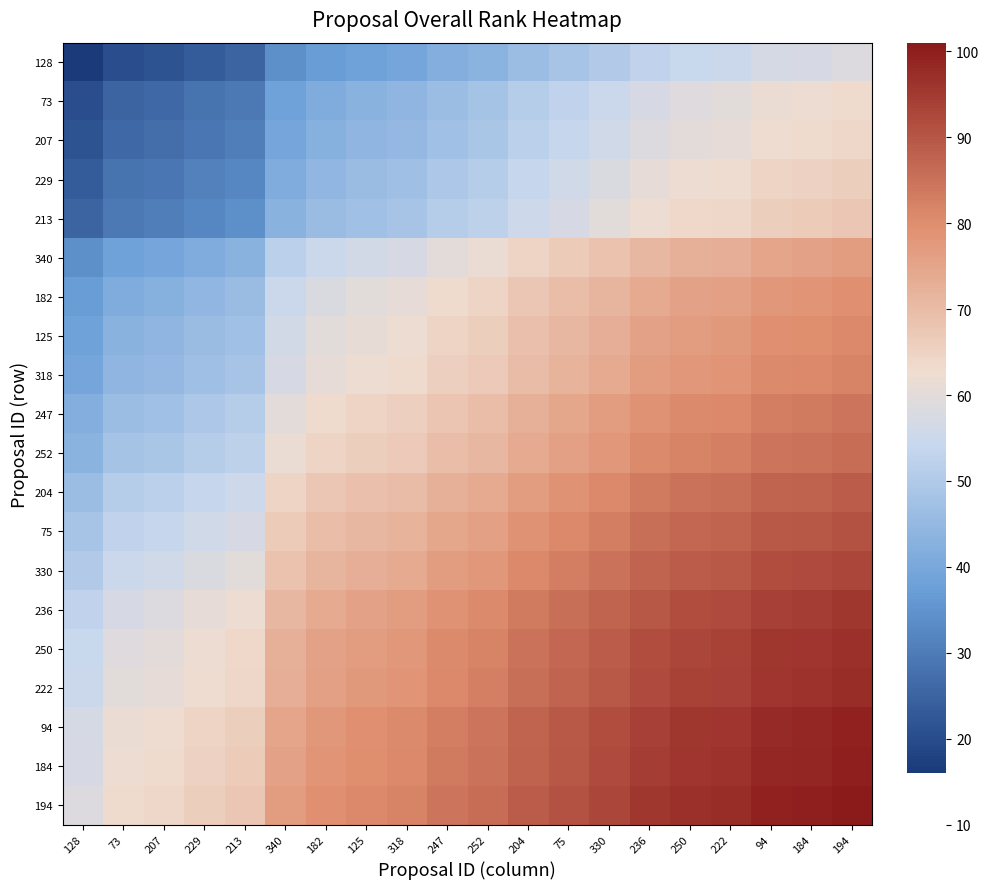

Between 330 and 318, which is larger?

330